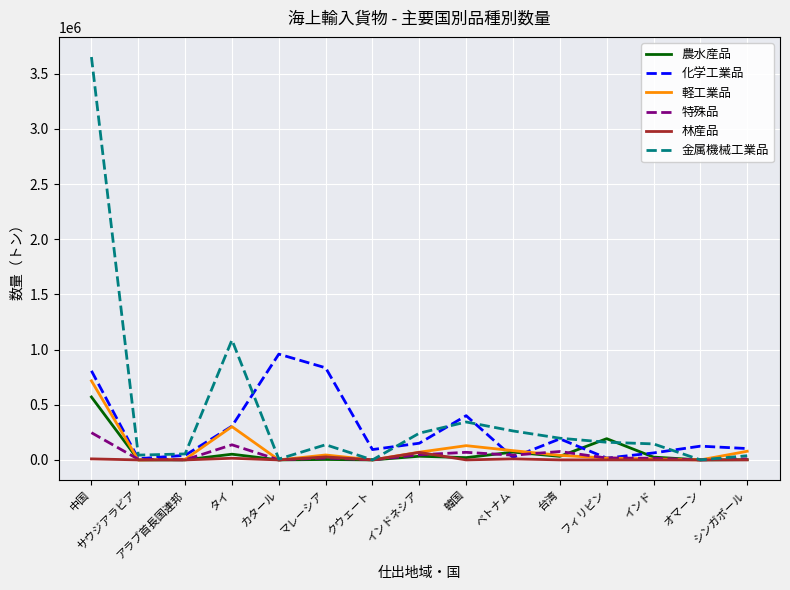

What is the greatest value displayed?

3650753